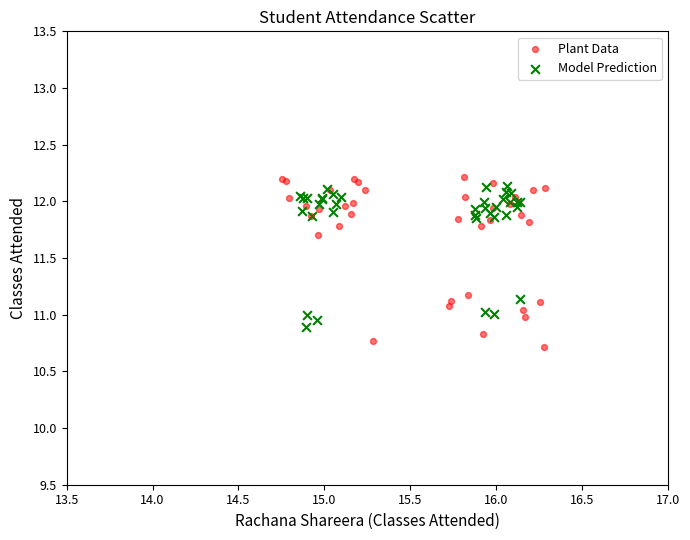

Which series reaches the minimum Y coordinate?

Plant Data